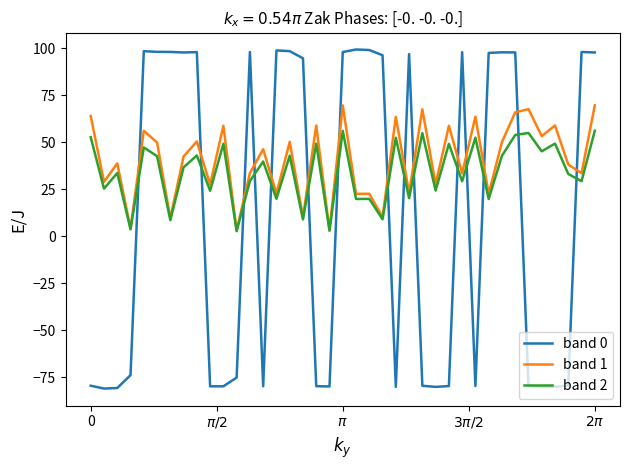

What is the highest value of the band 2 series?

56.0